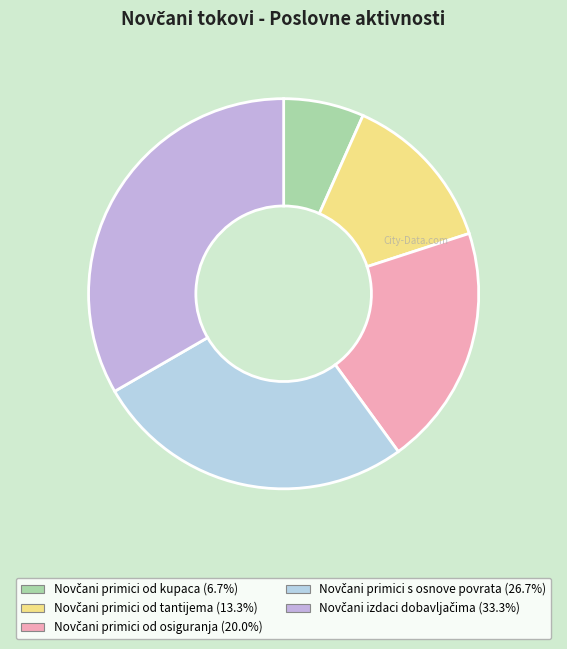

Does any single category account for the majority?

No